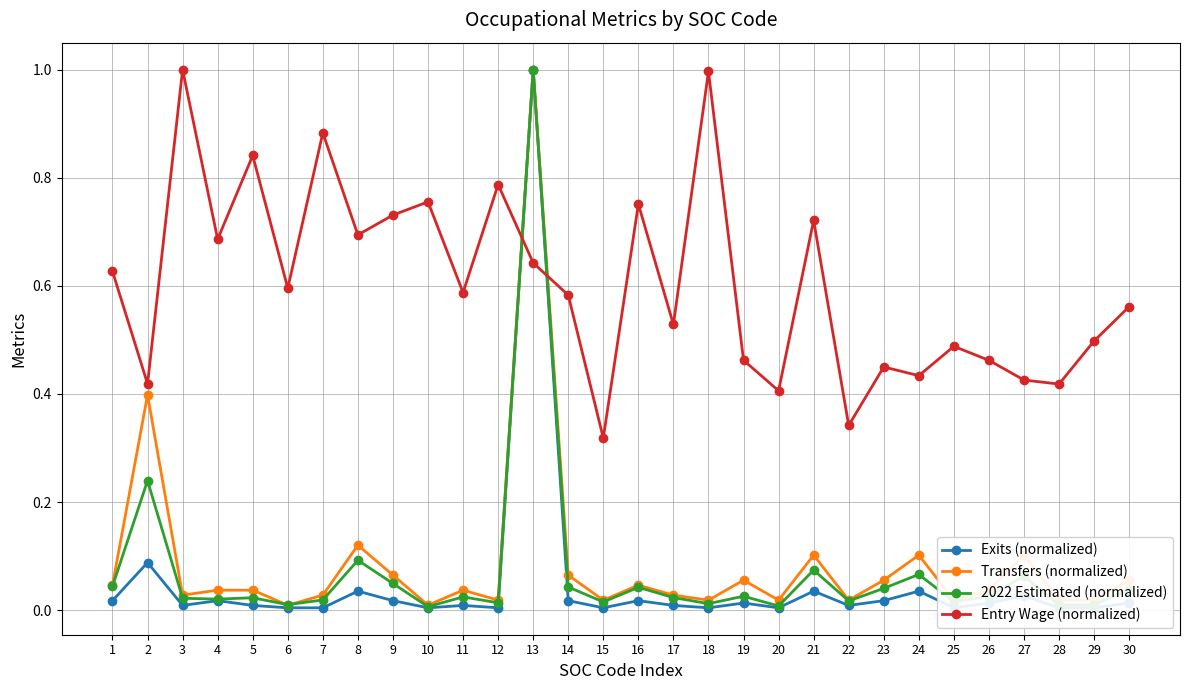

In Entry Wage (normalized), how many points are higher than both neighbors (excluding endpoints)?

10